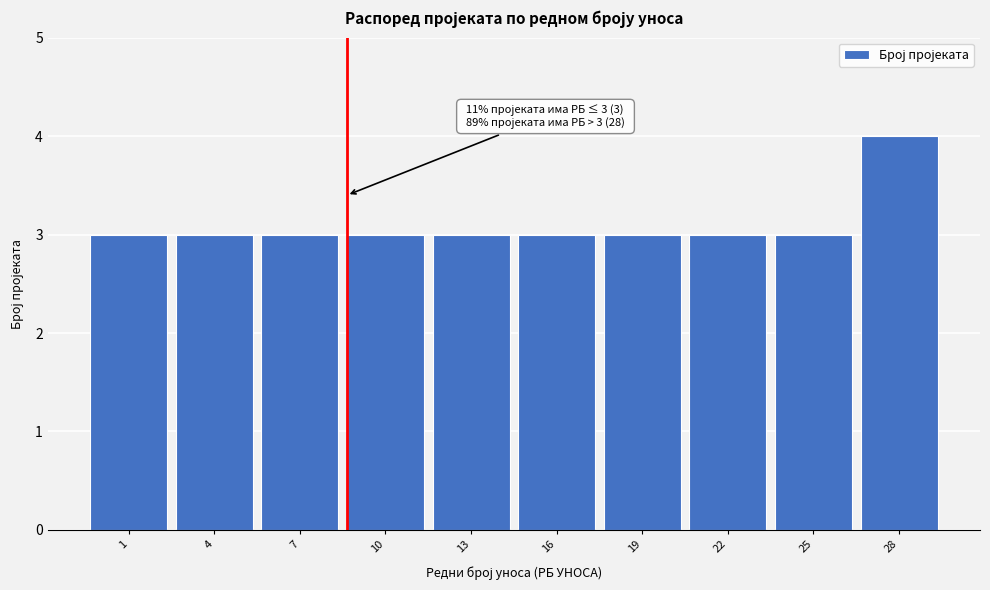

Reading left to right, list all the values displayed in this chart.

1=3	4=3	7=3	10=3	13=3	16=3	19=3	22=3	25=3	28=4